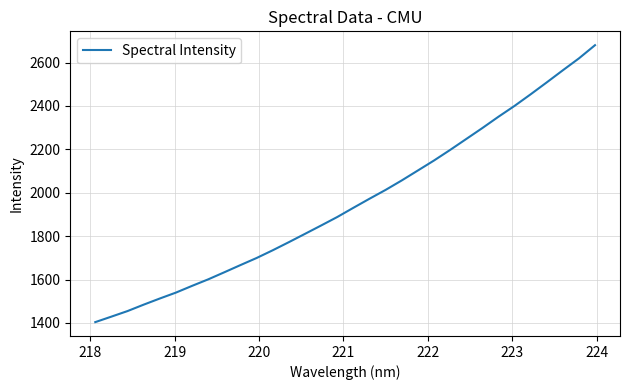

What is the maximum value shown in the chart?

2680.1